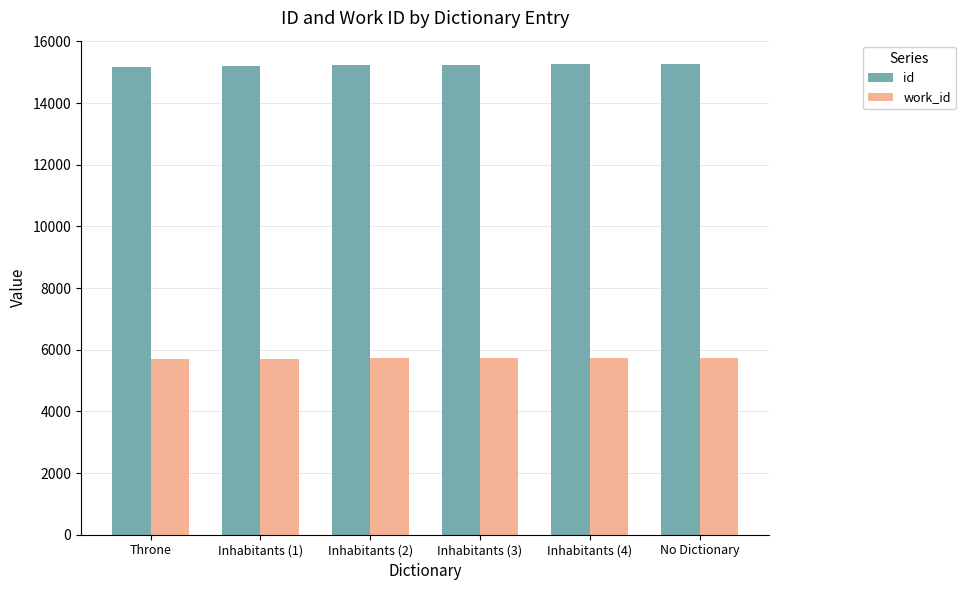

What is the label of the 6th bar from the right?

Throne